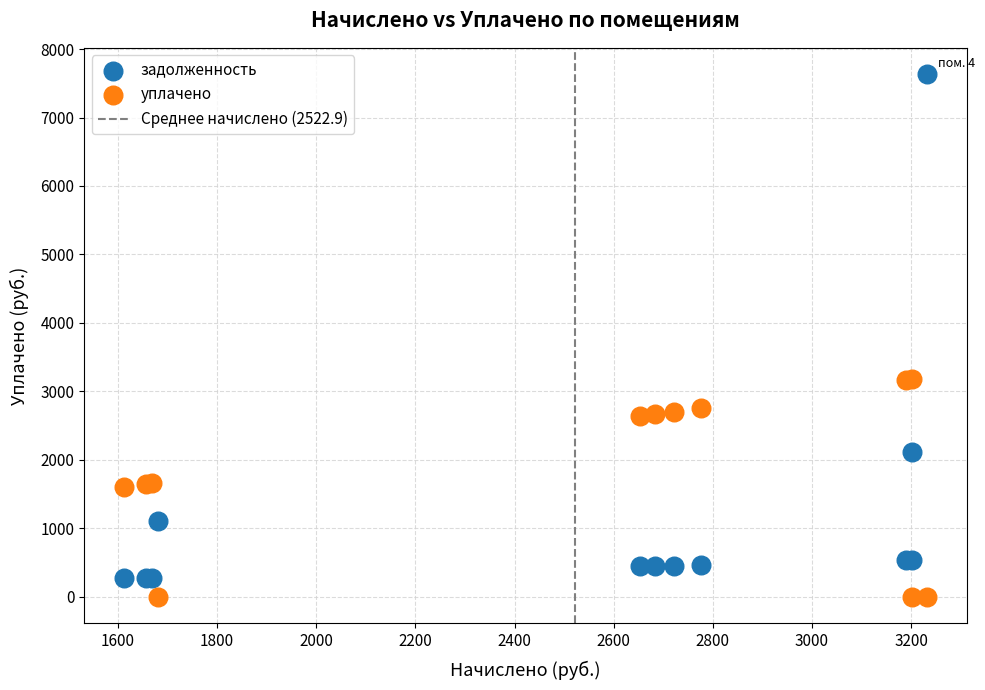

Which series contains the highest Y value?

задолженность